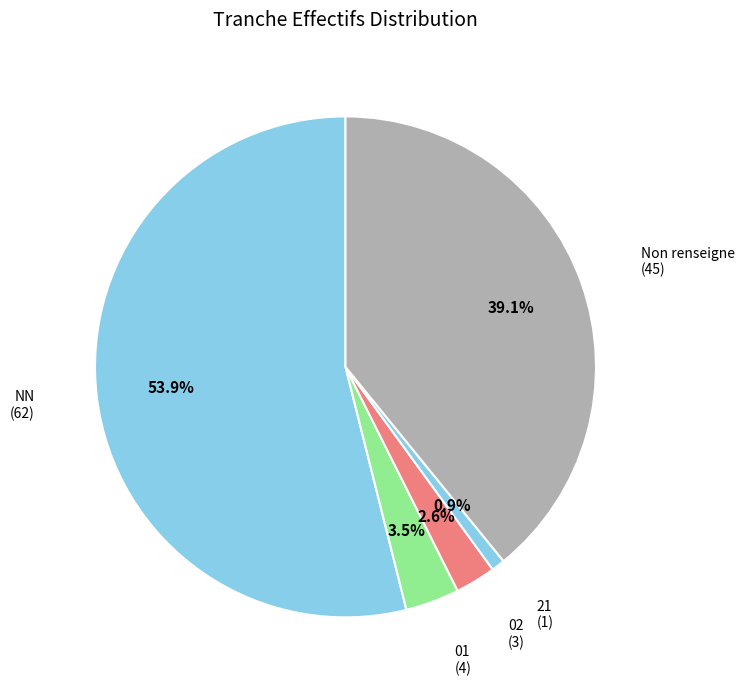

Combined, do NN and 01 account for over 50%?

Yes